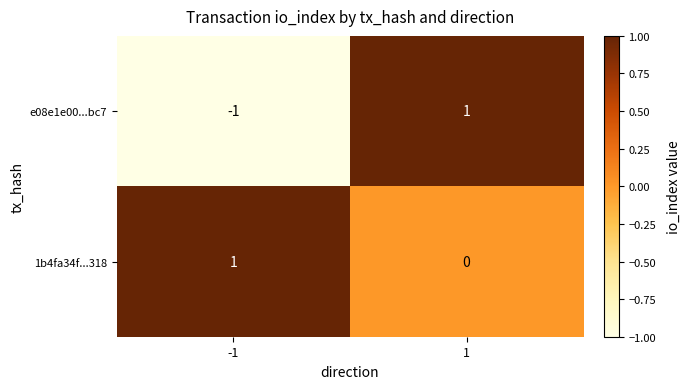

How many values in 1b4fa34f...318 are above zero?

1